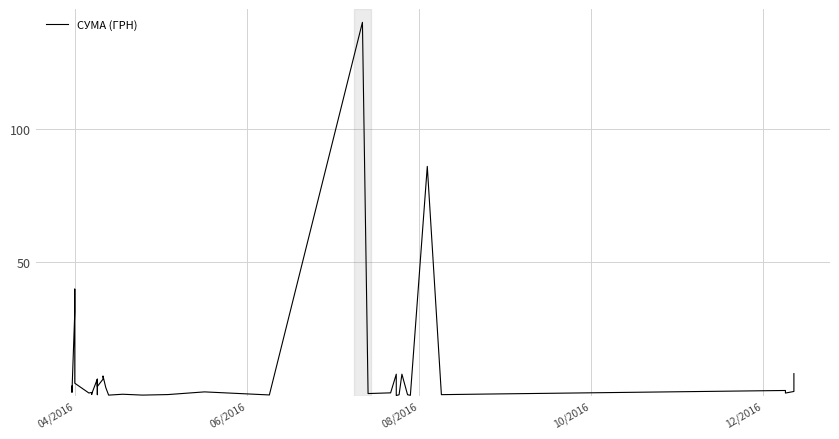

Does the chart have visible grid lines?

Yes